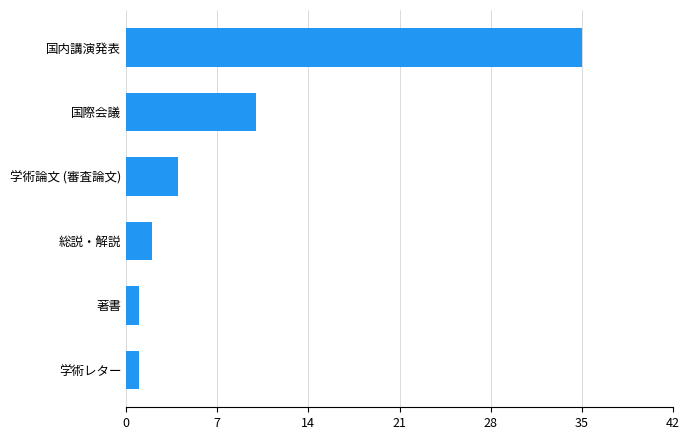

Reading top to bottom, extract all data points from this chart.

国内講演発表=35	国際会議=10	学術論文 (審査論文)=4	総説・解説=2	著書=1	学術レター=1